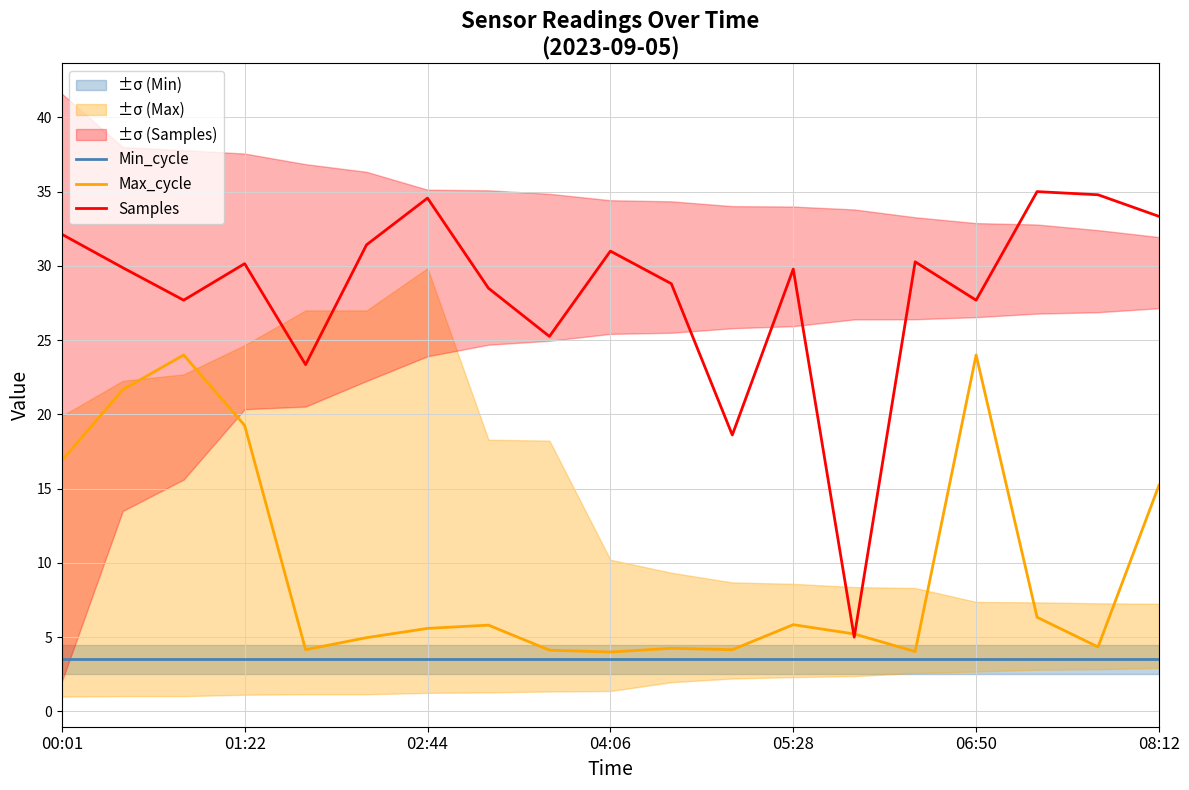

How many data points in Max_cycle are less than 5?

8